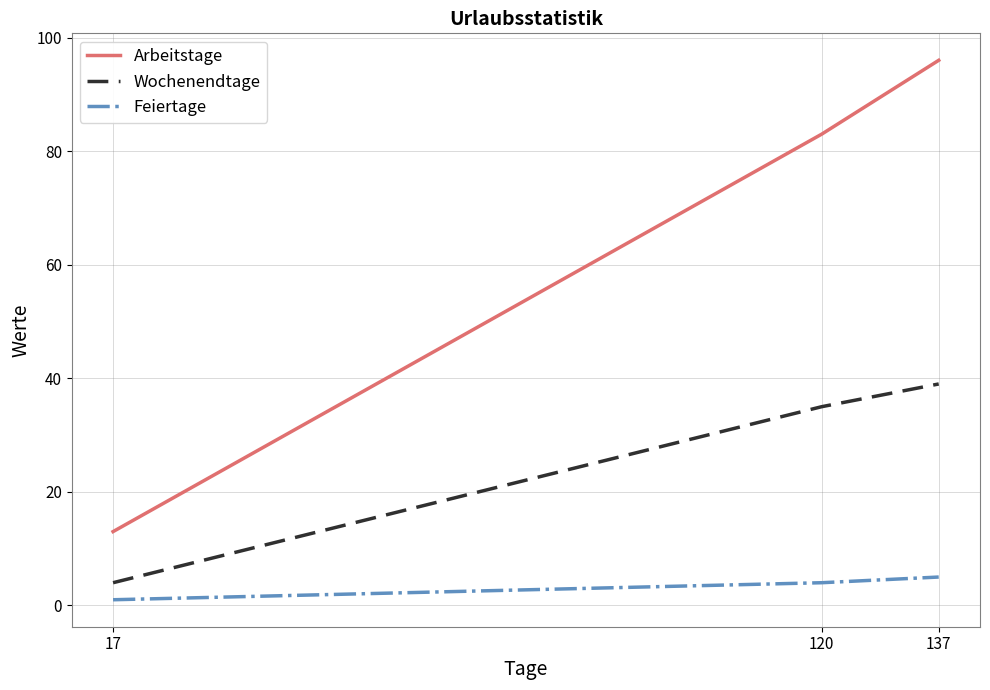

Which series has the largest total across all categories?

Arbeitstage